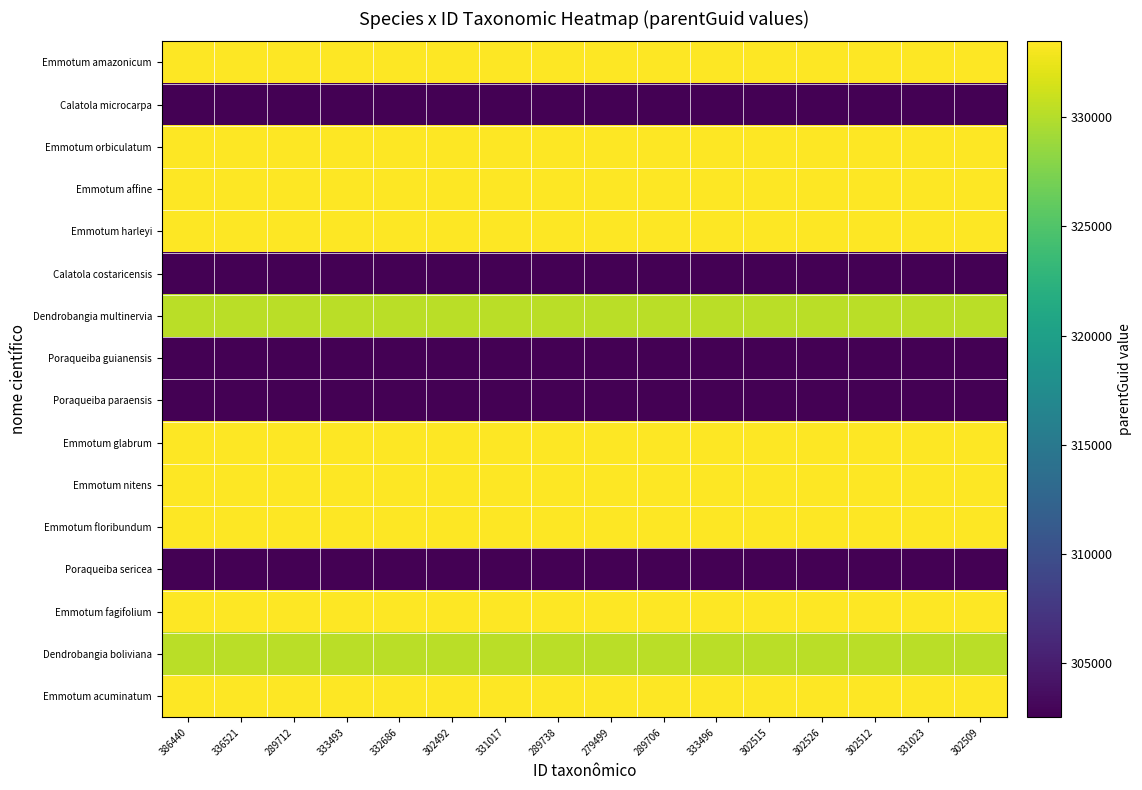

Which has a higher value, 289706 or 331017?

289706